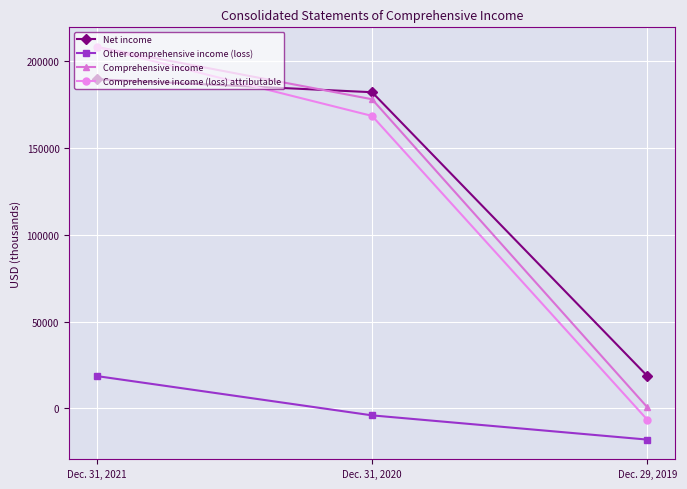

What is the difference between the maximum and minimum values in the Comprehensive income (loss) attributable series?

214812